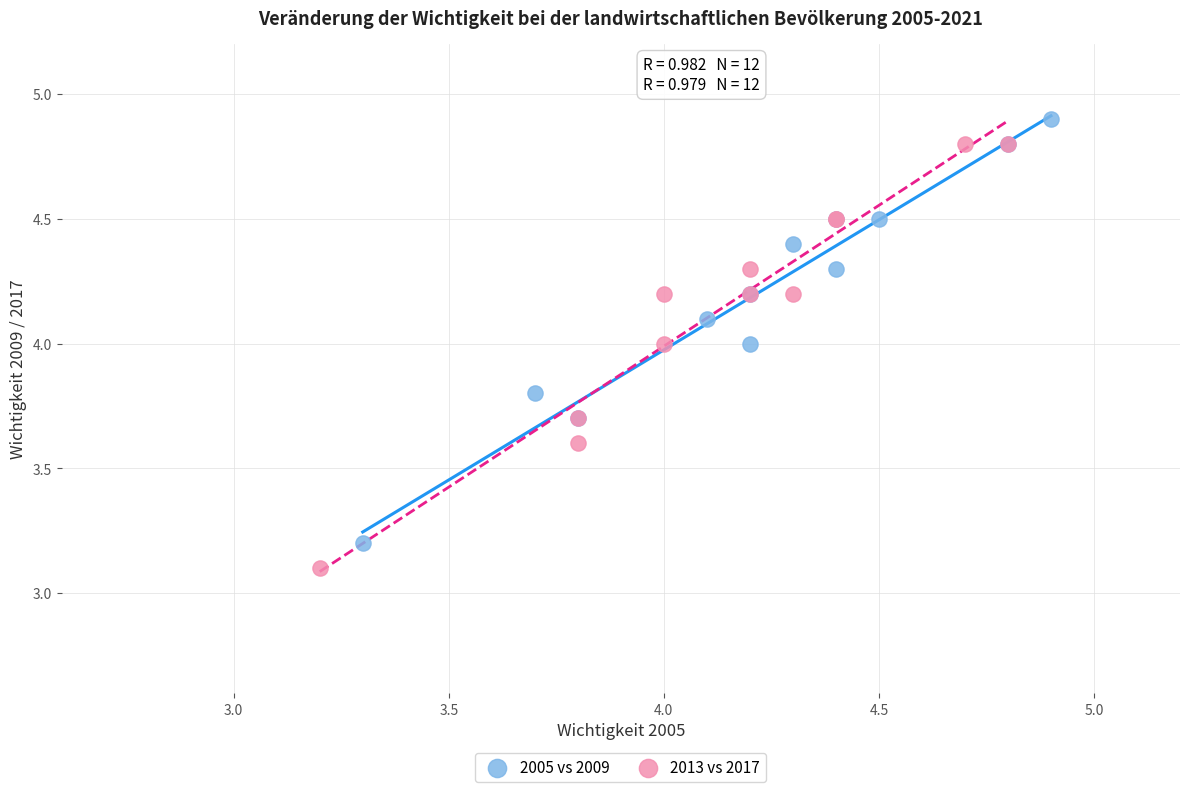

Which series reaches the maximum Y coordinate?

2005 vs 2009